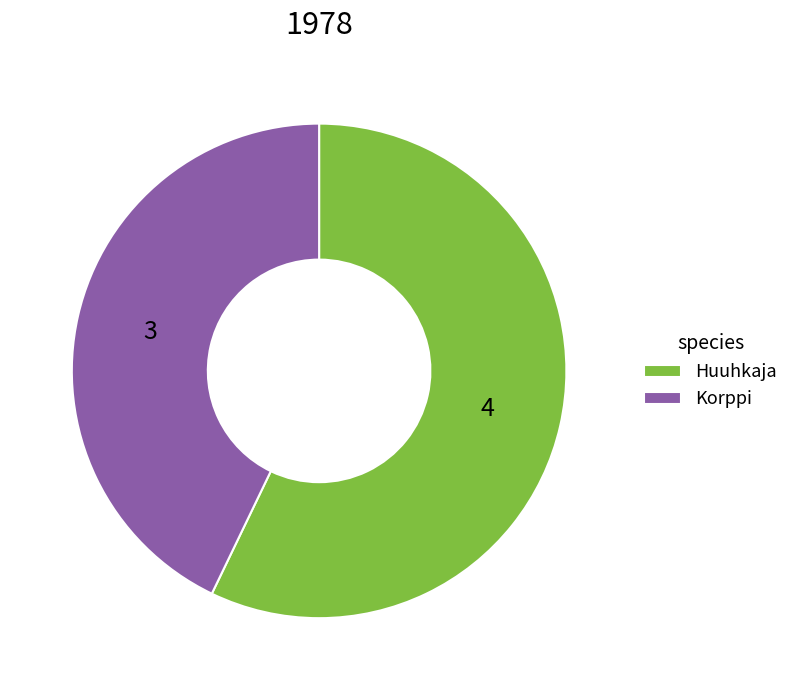

Which category has the smallest portion of the pie?

Korppi